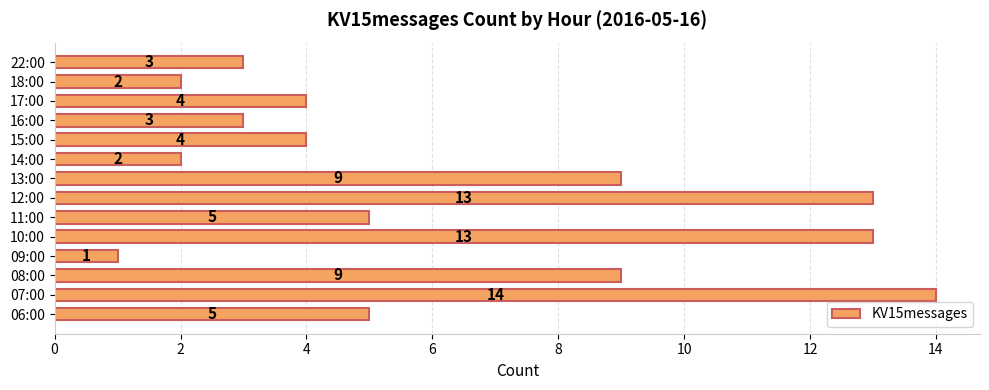

What is the sum of the values at 06:00 and 17:00?

9